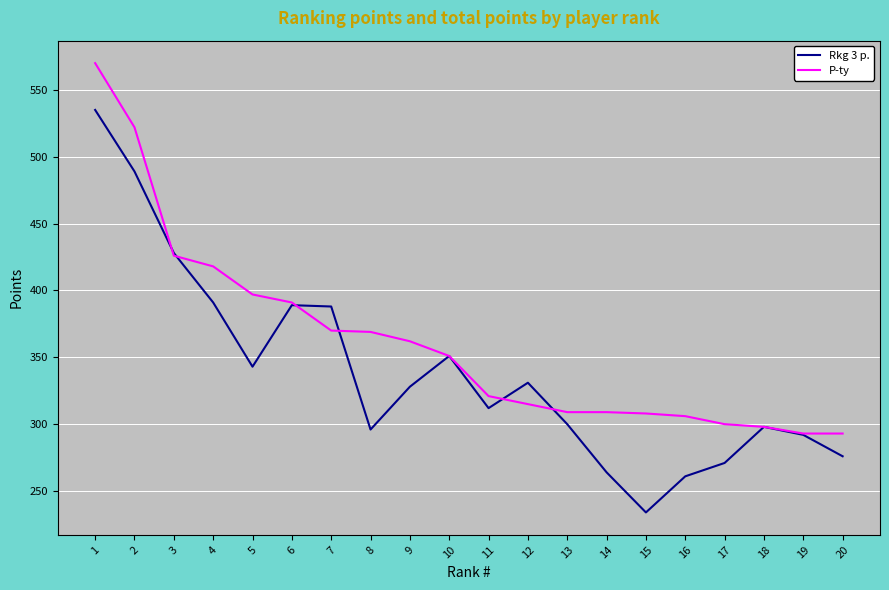

What is the average value of the P-ty series?

361